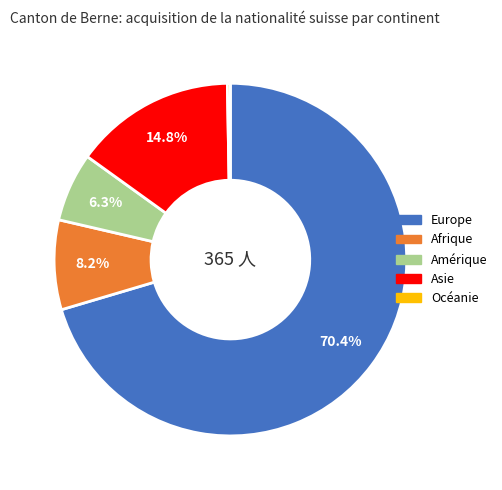

Combined, what portion of the pie is Europe and Afrique?

78.6%